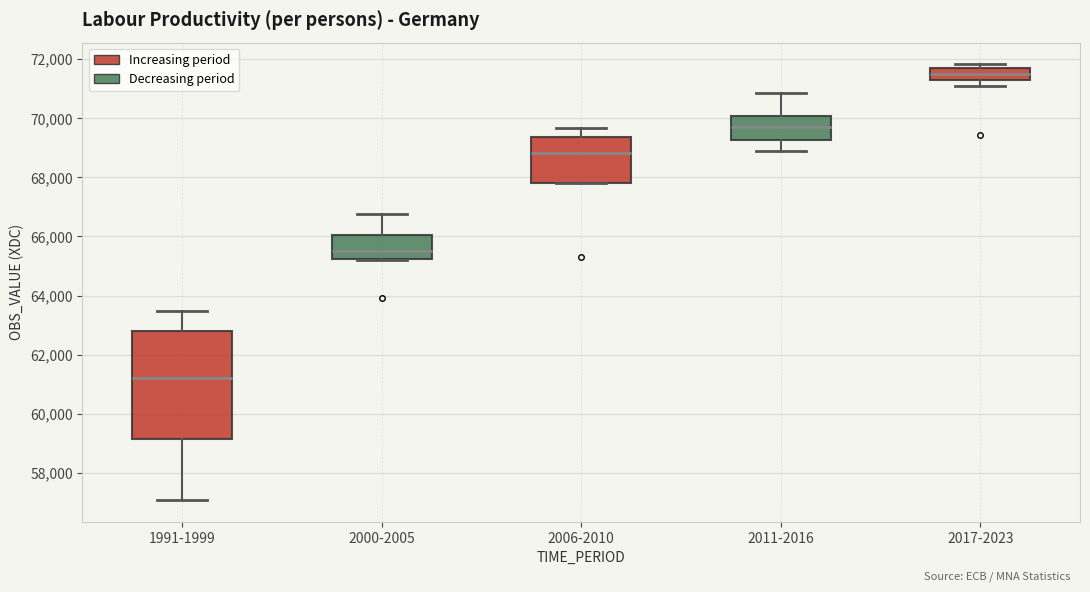

Comparing the boxes themselves (not the whiskers), which one is the tallest?

1991-1999